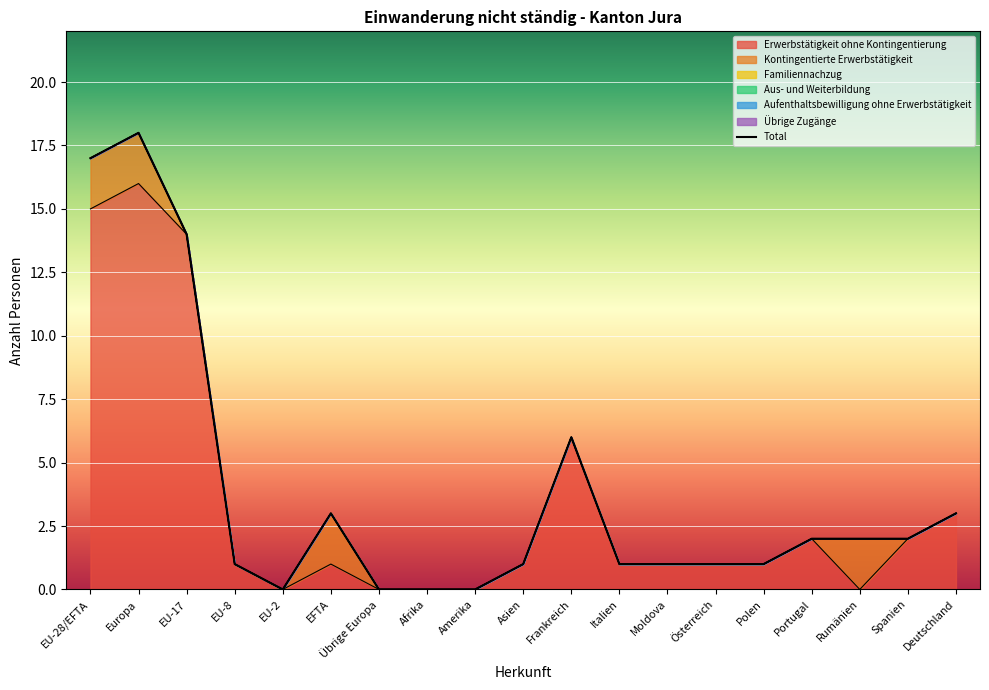

What is the maximum value for Kontingentierte Erwerbstätigkeit?

2